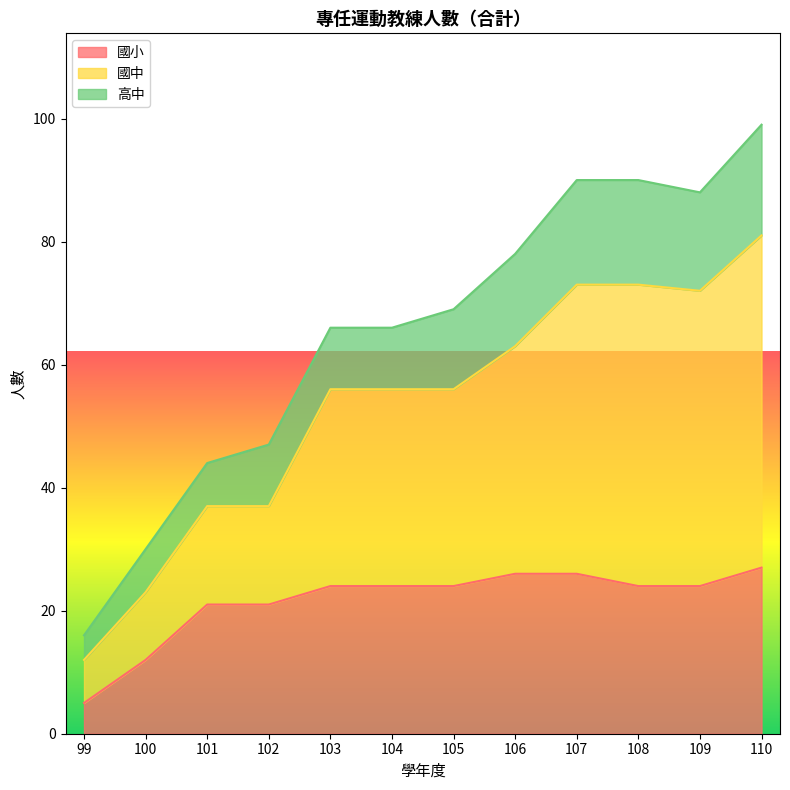

Is it true that 國小 equals 24 at 103?

True